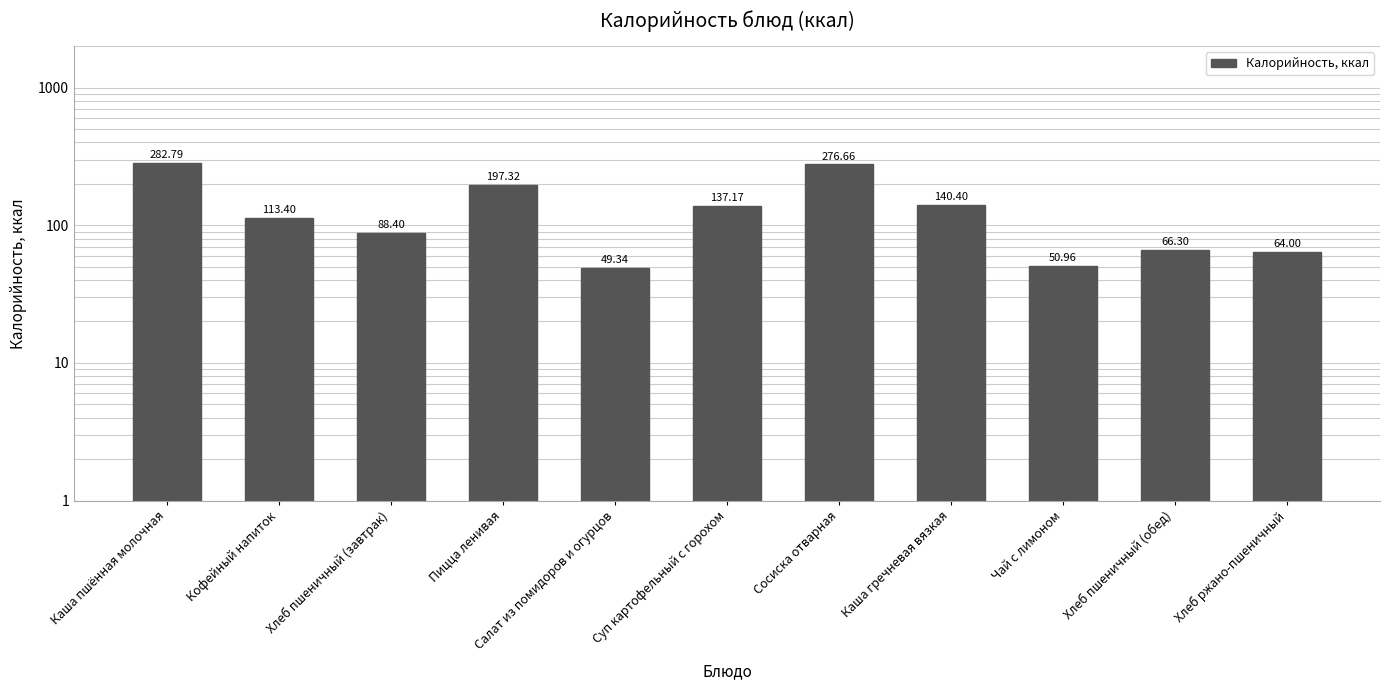

Are the bars horizontal?

No